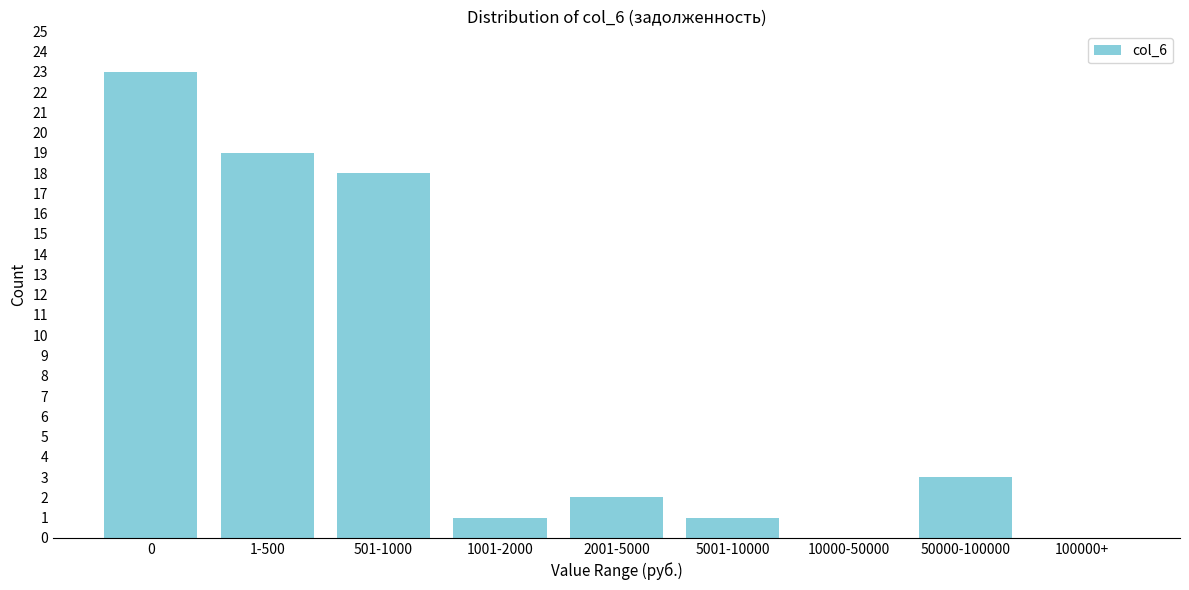

Reading left to right, list all the values displayed in this chart.

0=23	1-500=19	501-1000=18	1001-2000=1	2001-5000=2	5001-10000=1	10000-50000=0	50000-100000=3	100000+=0